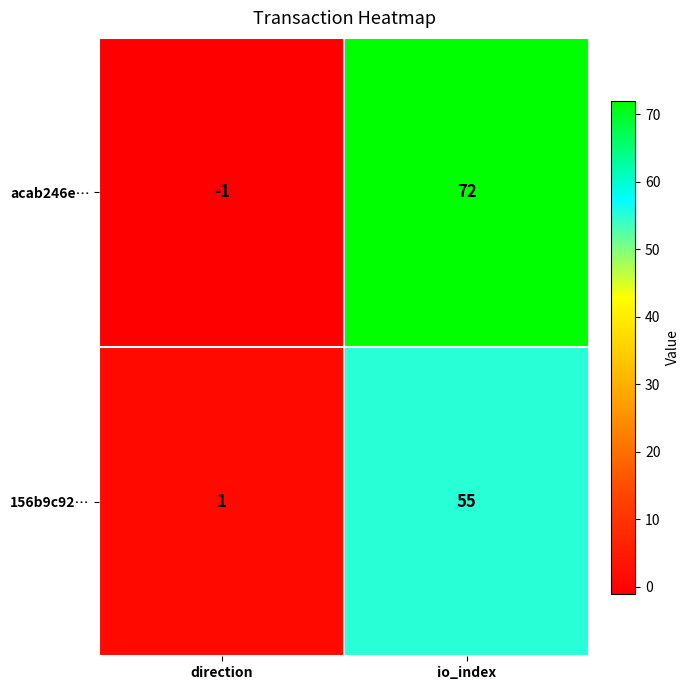

What is the difference between the maximum and minimum values in the acab246e… series?

73